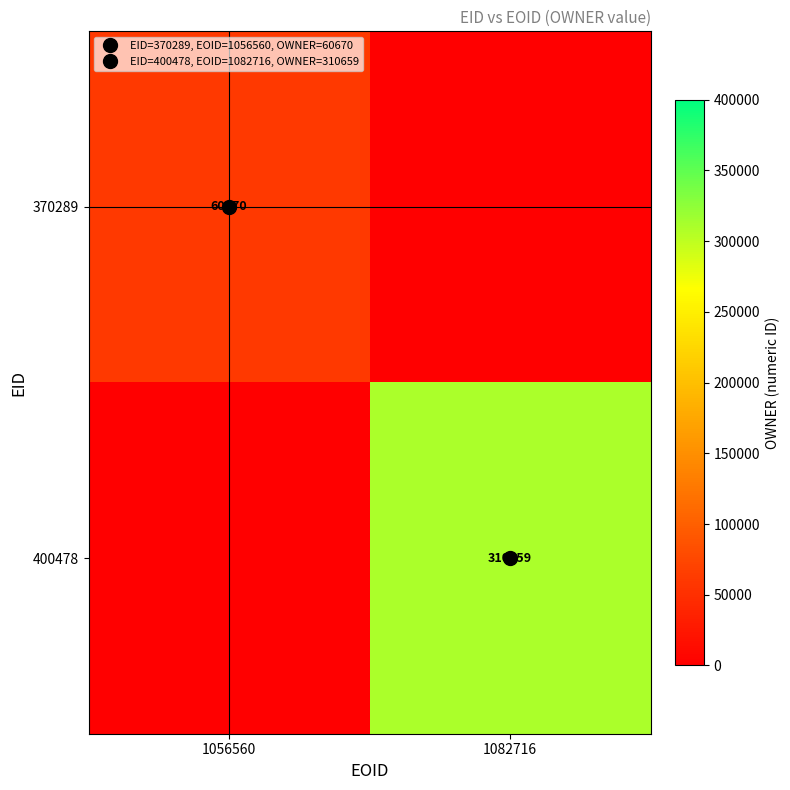

Where is 370289 nearest to the value 30835?

1056560